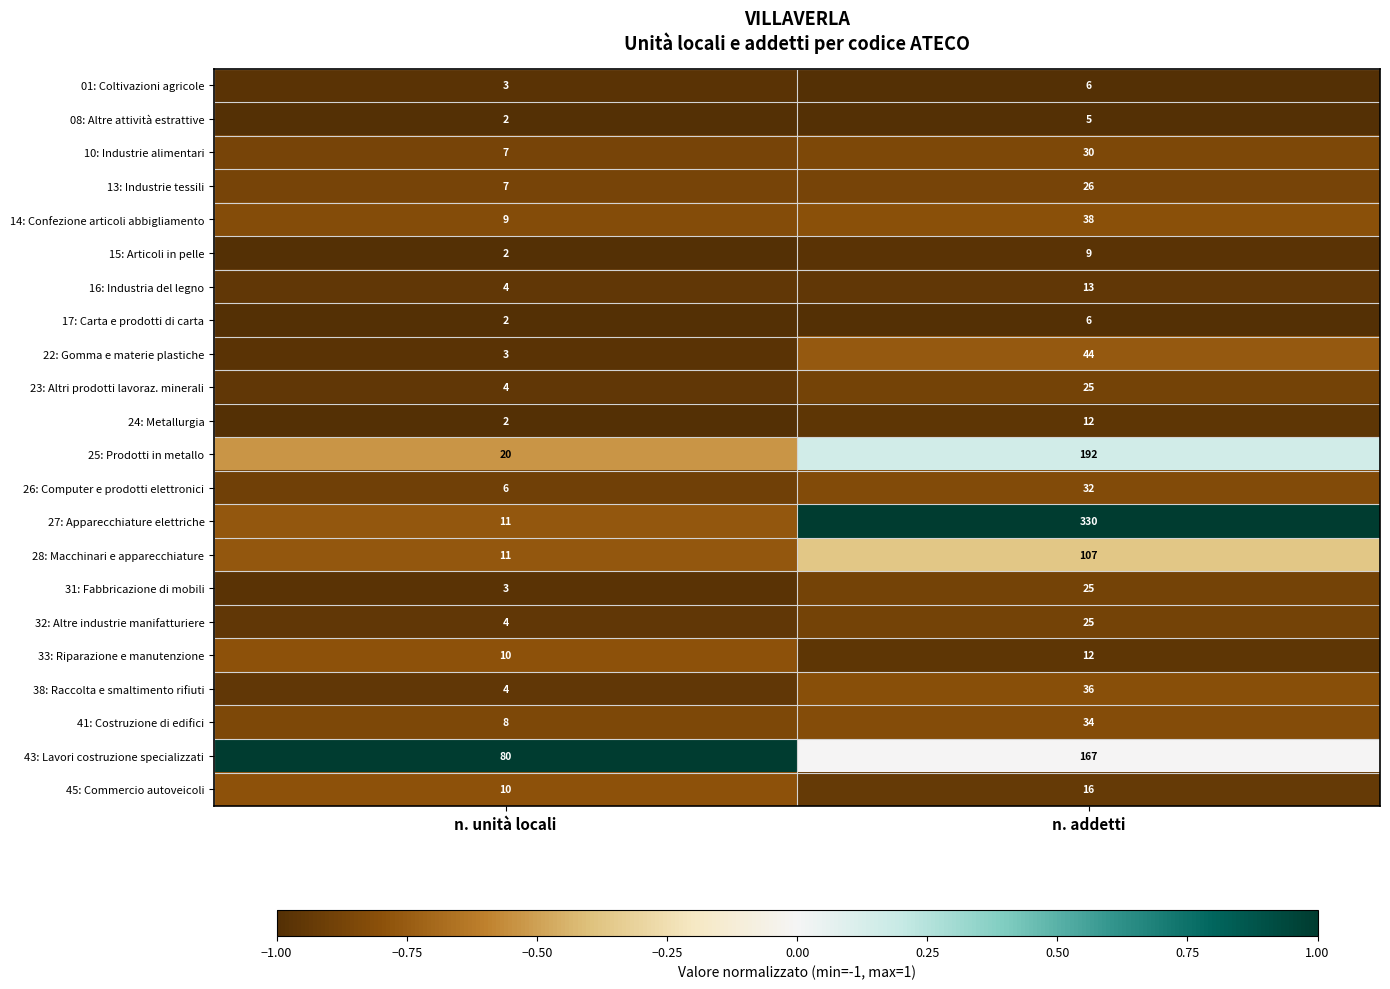

The value of 13: Industrie tessili at n. addetti is 39. True or false?

False